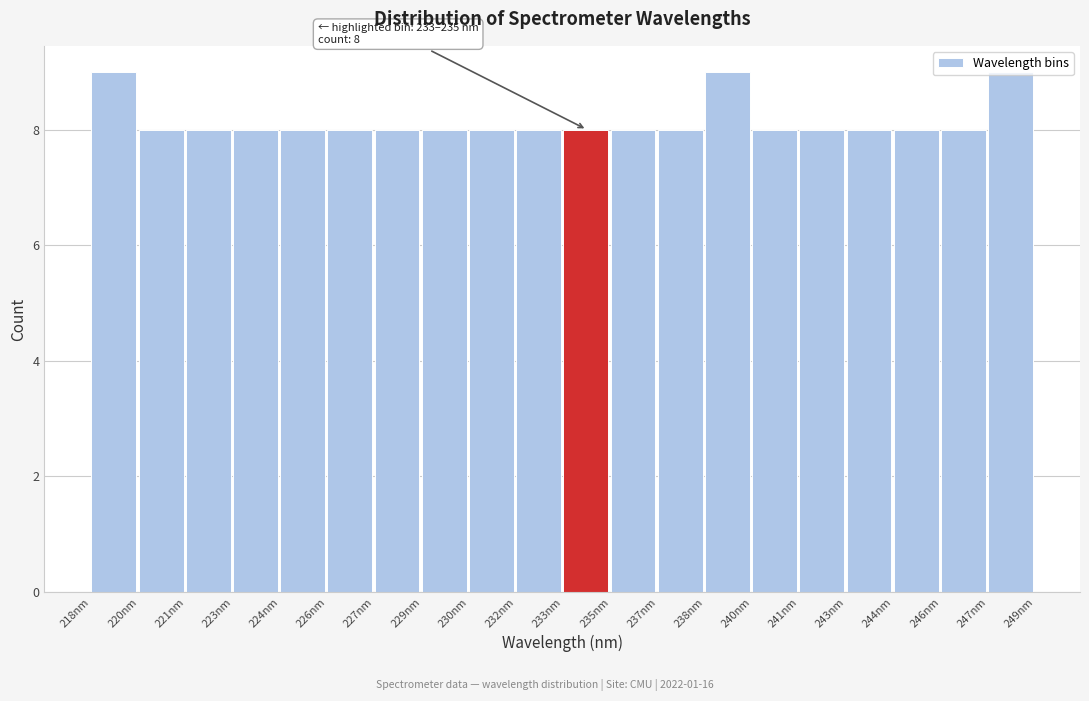

What is the smallest value displayed?

8